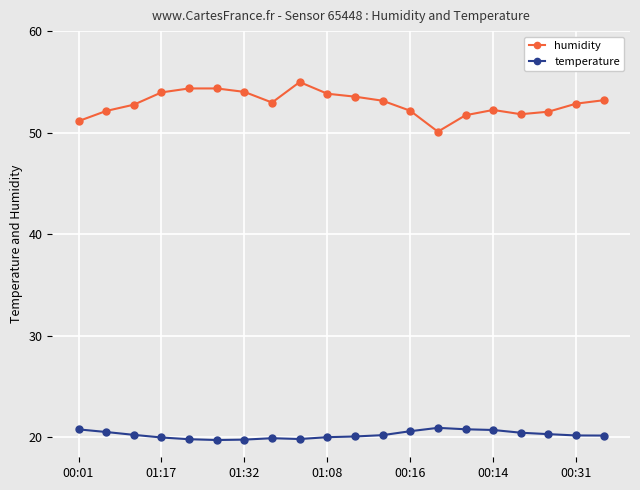

Does the chart display data point markers on the line(s)?

Yes